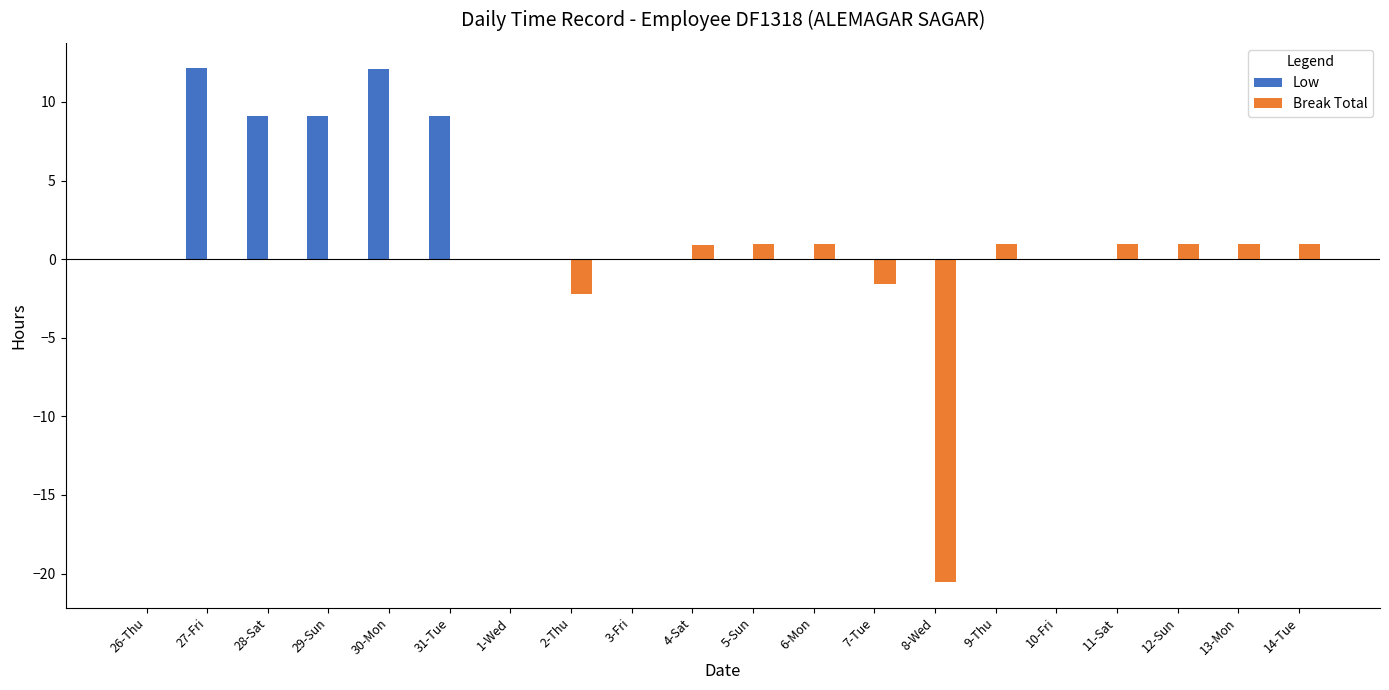

Is it true that Low equals -7.3 at 3-Fri?

False